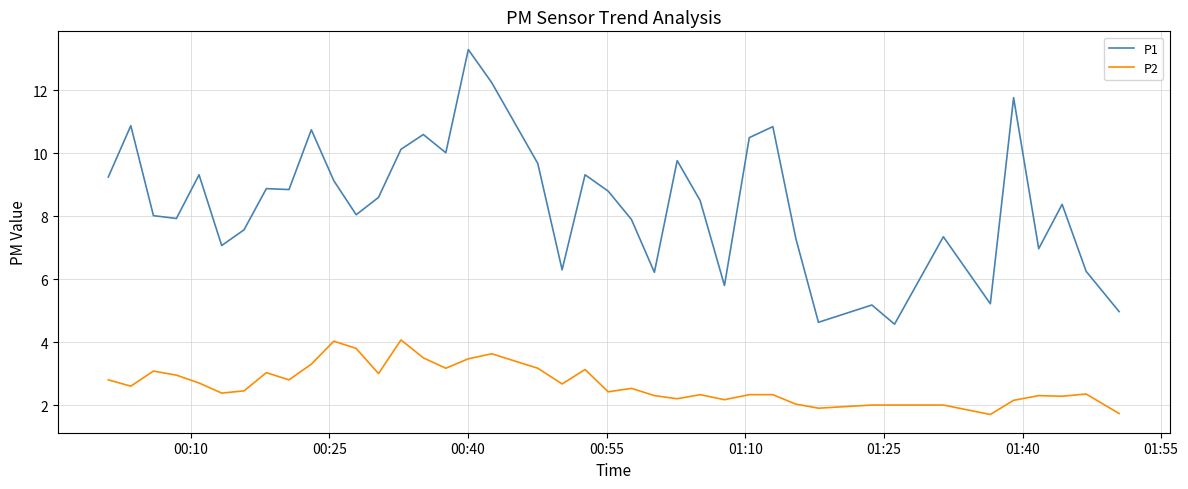

True or false: P2 and P1 cross at least once.

False